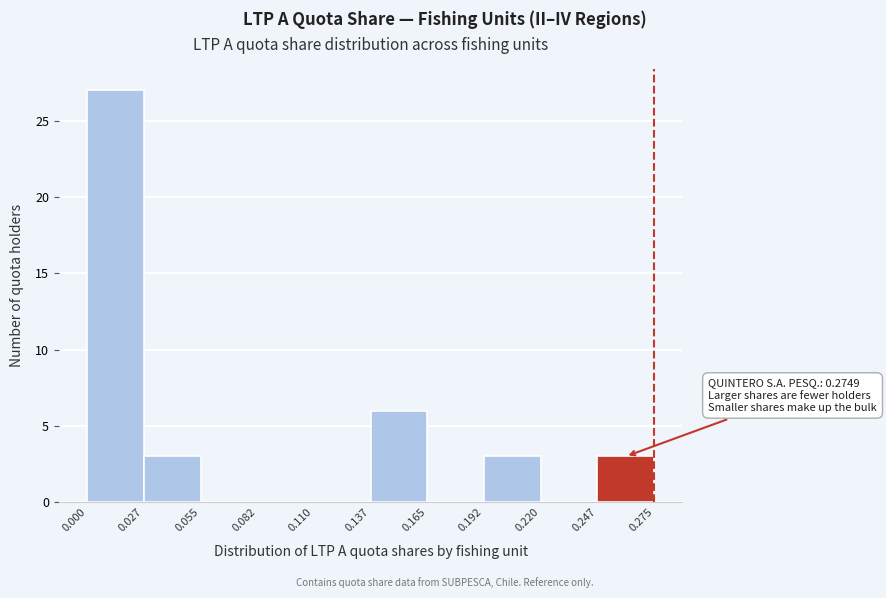

Over which range of the x-axis is the bar tallest?

0.000 to 0.027